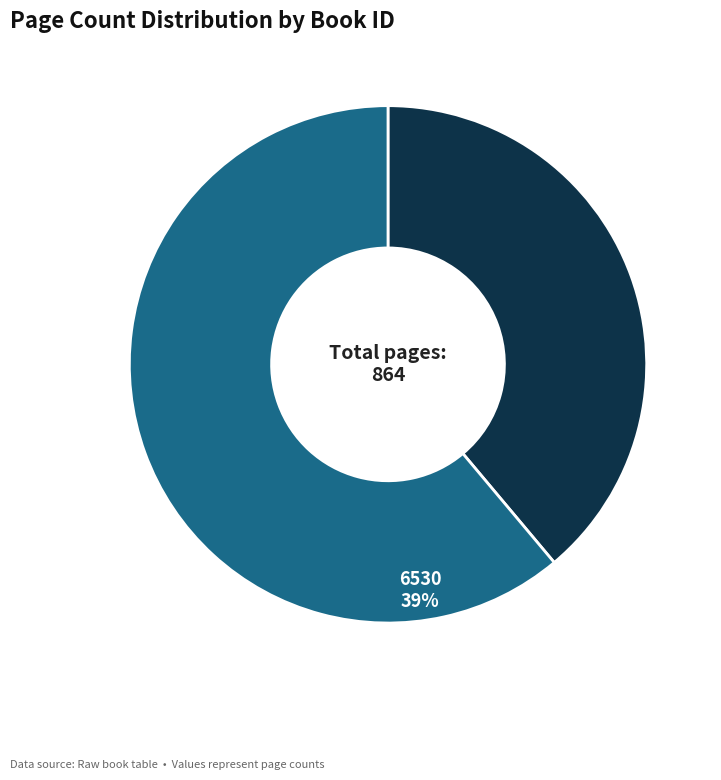

Which slice is the largest?

7585